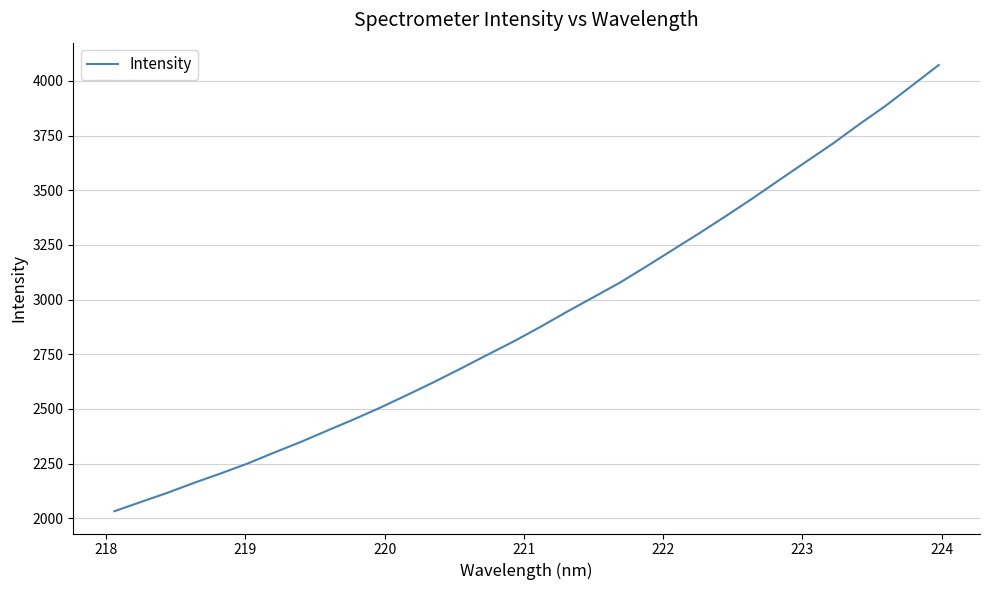

What is the difference between the maximum and minimum values?

2040.8